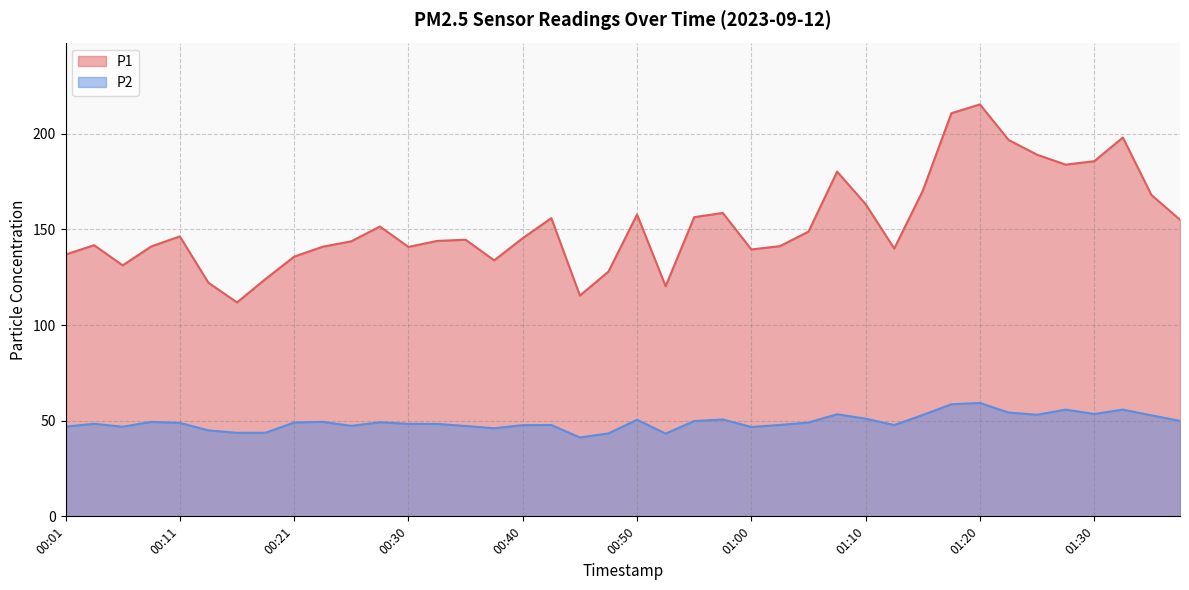

Rank the series at 01:07 from lowest to highest value.

P2, P1